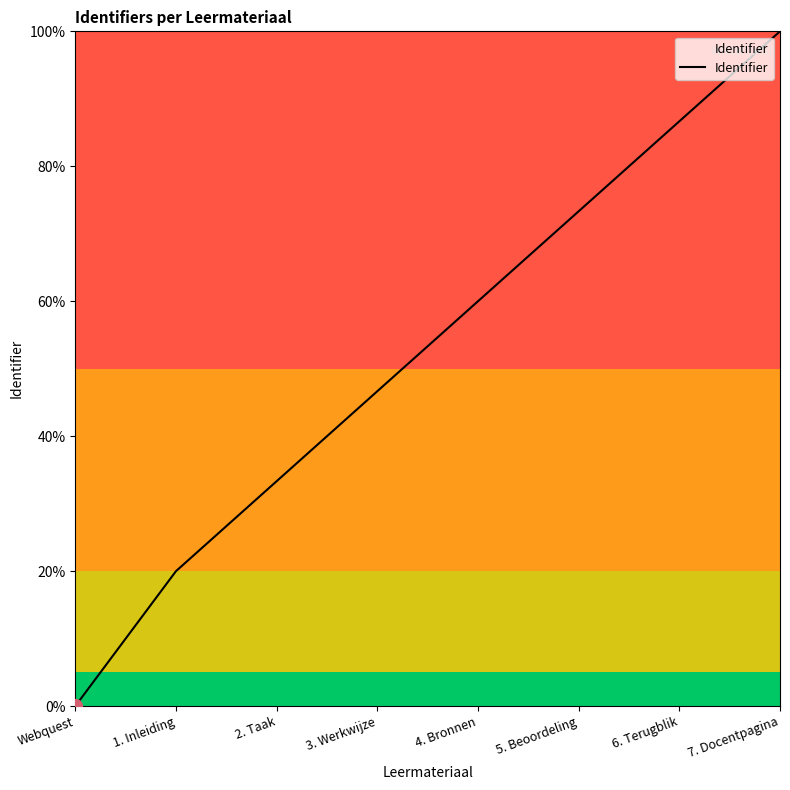

What position from the right is 4. Bronnen?

4